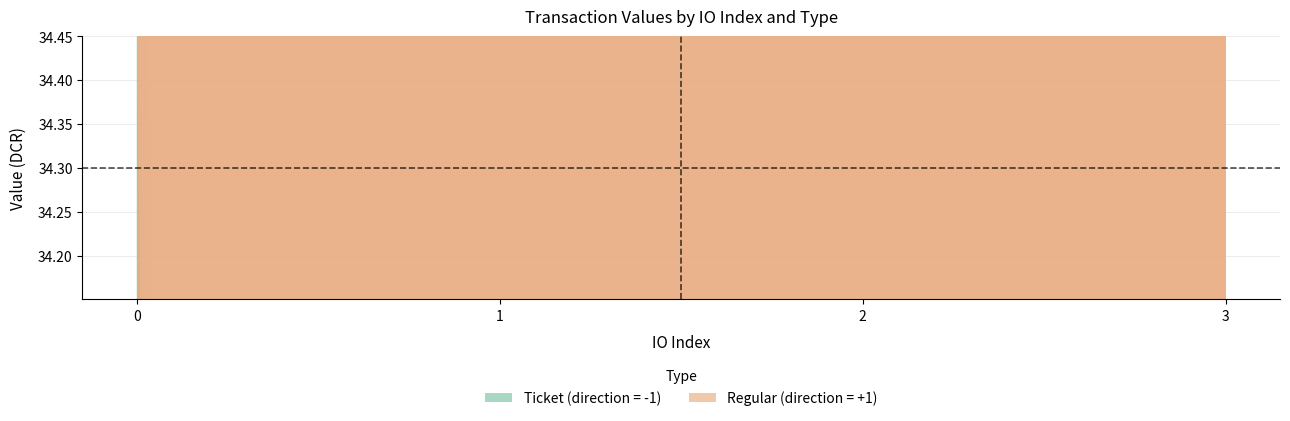

Which category has the highest value across all series?

Ticket_0